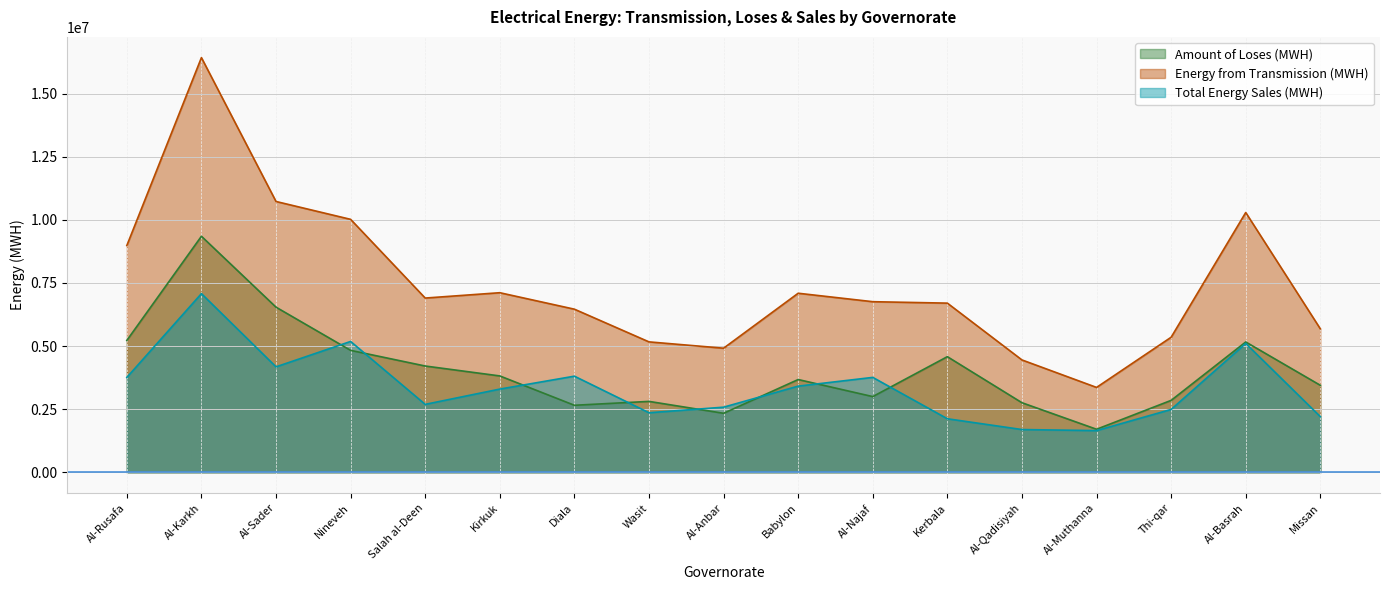

How many lines are shown in the chart?

3